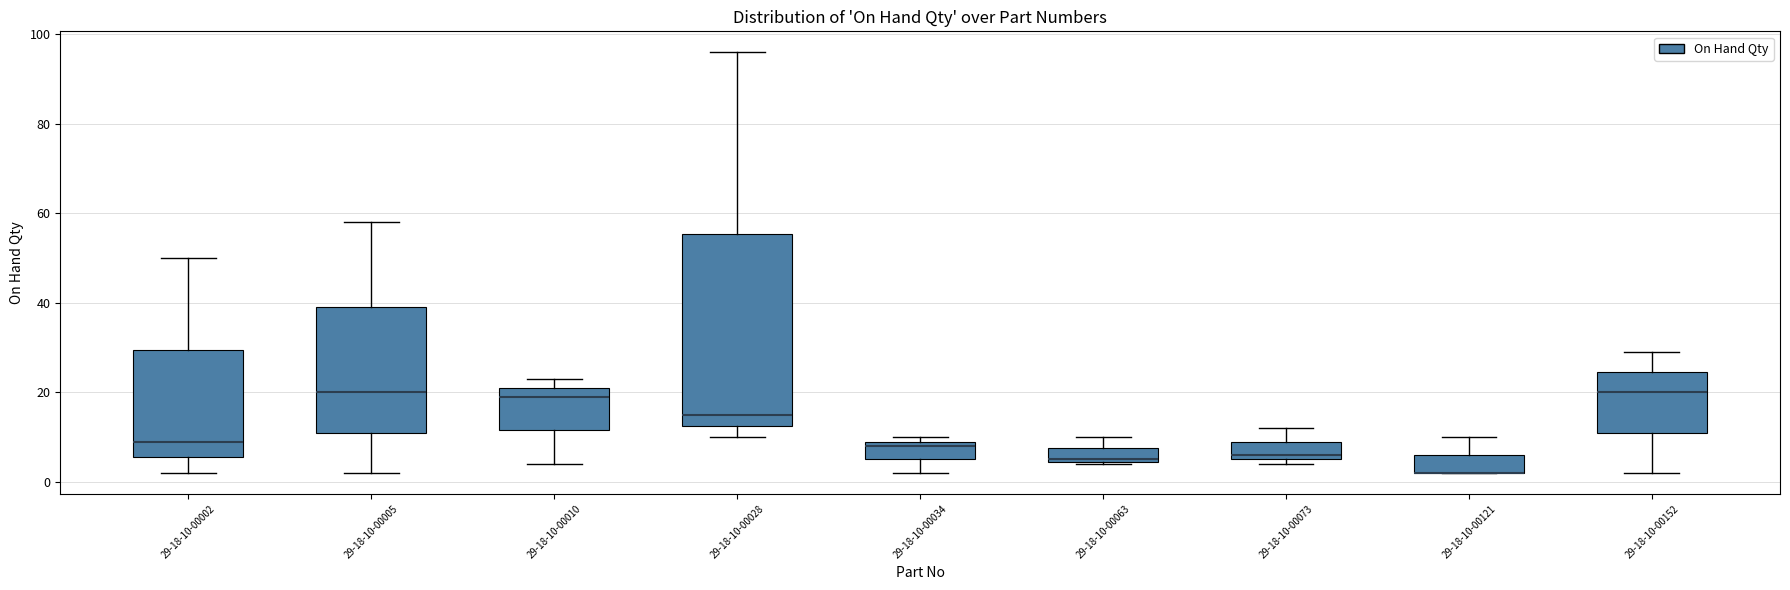

Which box is the tallest, from its lower edge to its upper edge?

29-18-10-00028